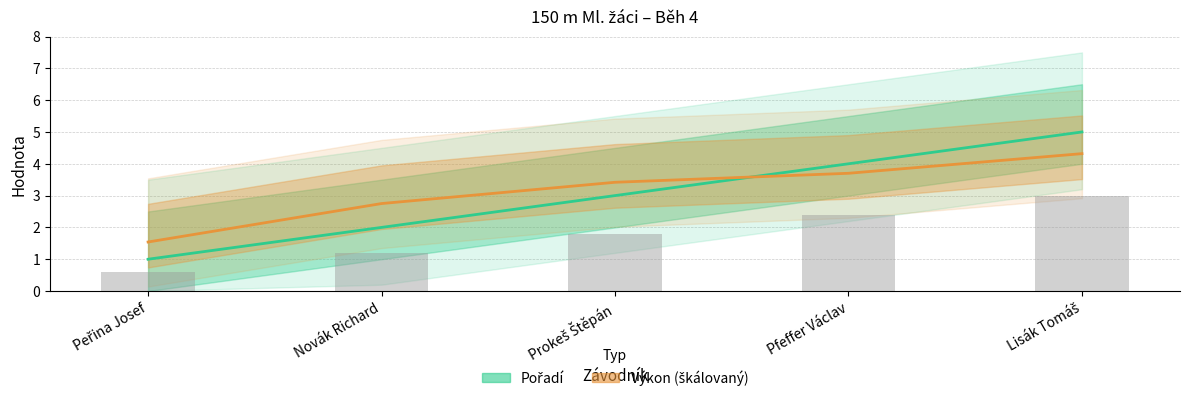

Which series has the largest total across all categories?

Výkon